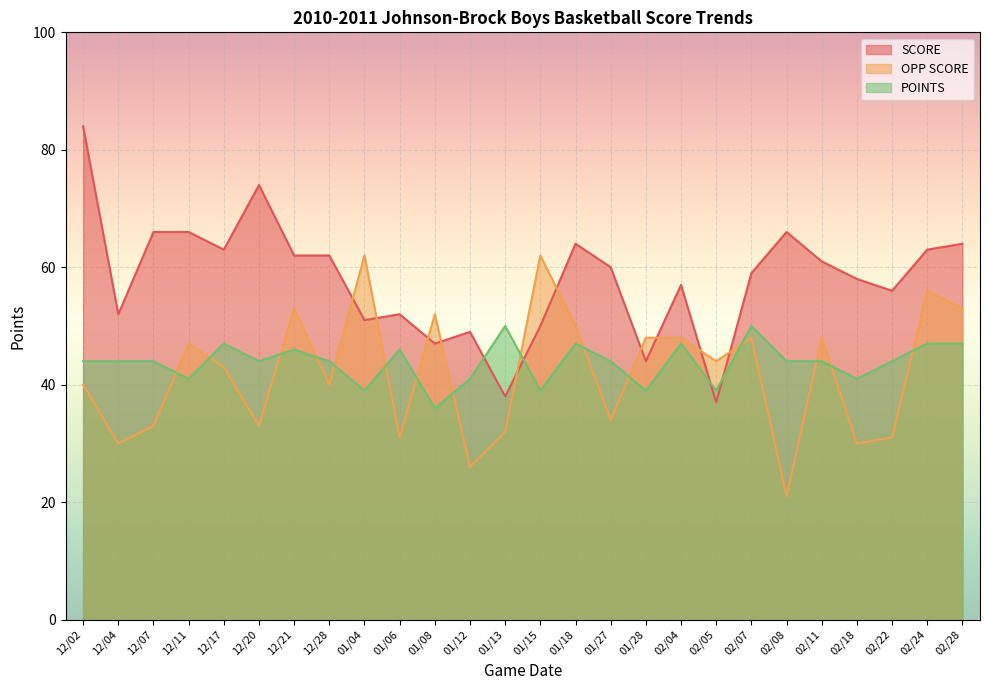

Which series has the largest total across all categories?

SCORE